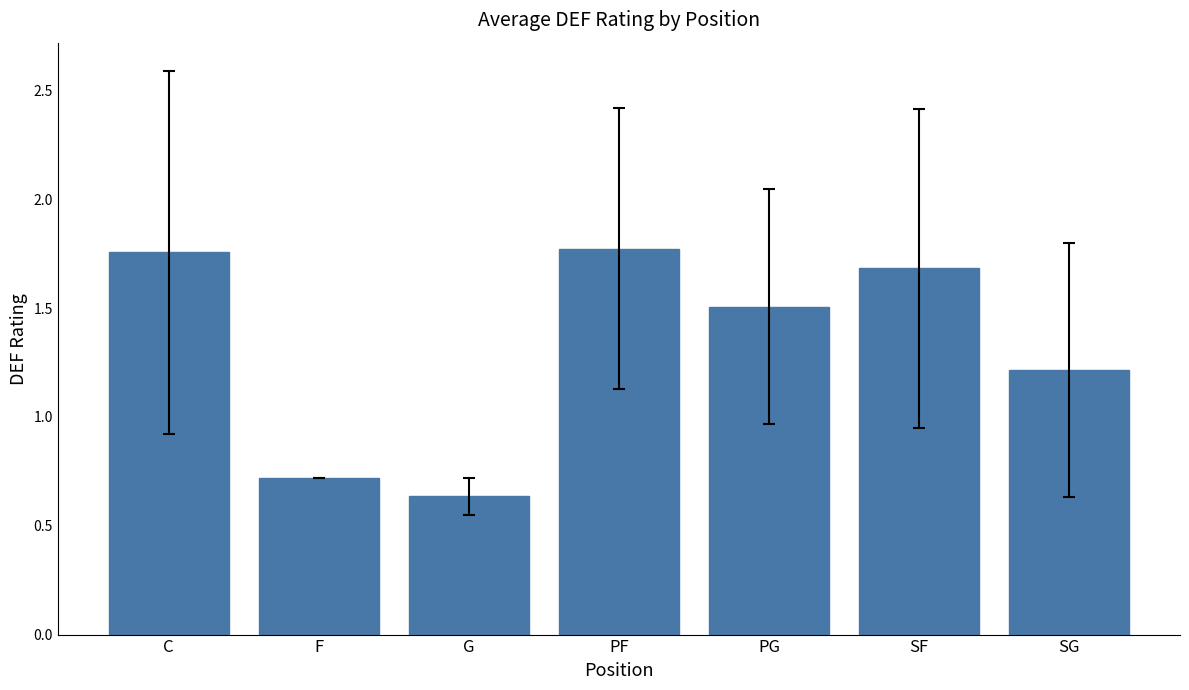

Between F and G, which is larger?

F